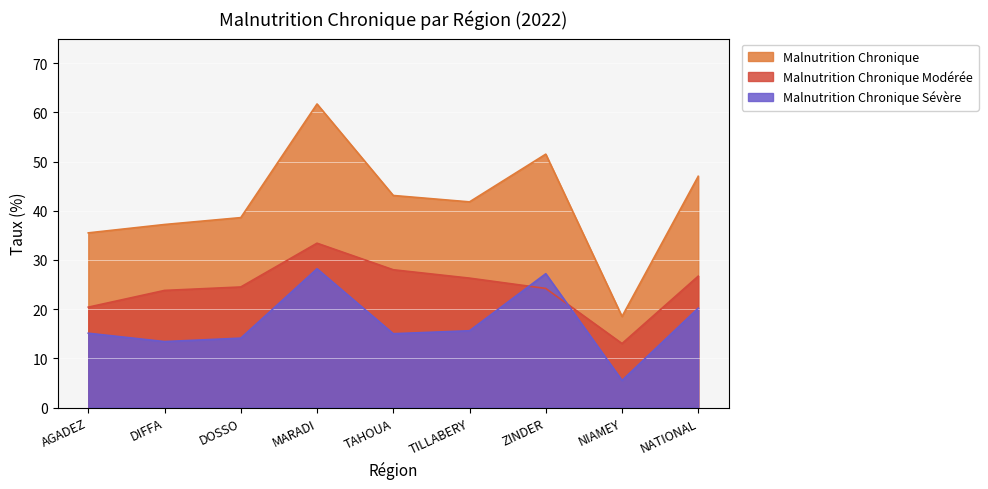

Which series has the largest range (max minus min)?

Malnutrition Chronique